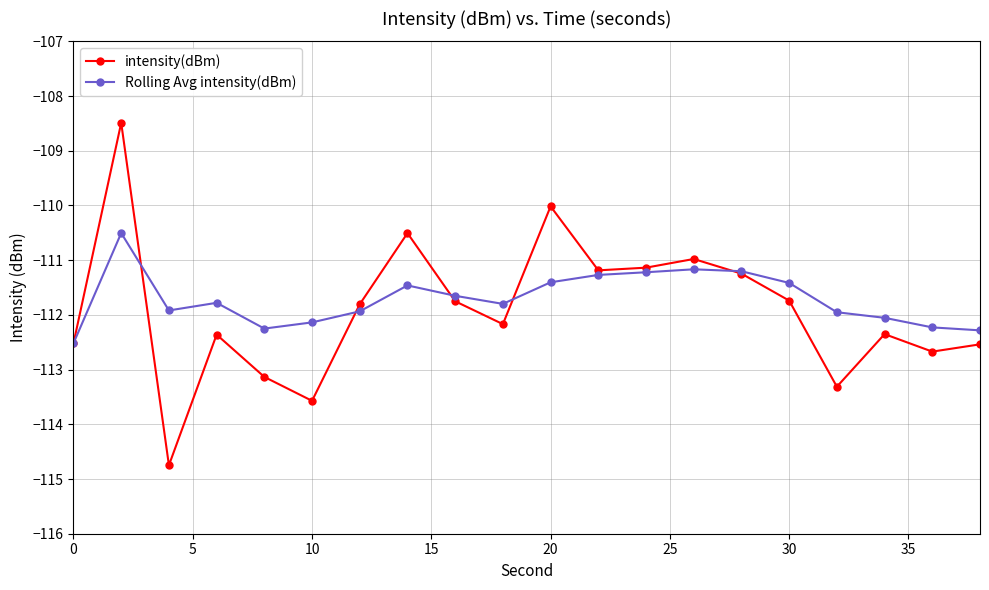

Count the number of categories in the chart.

20